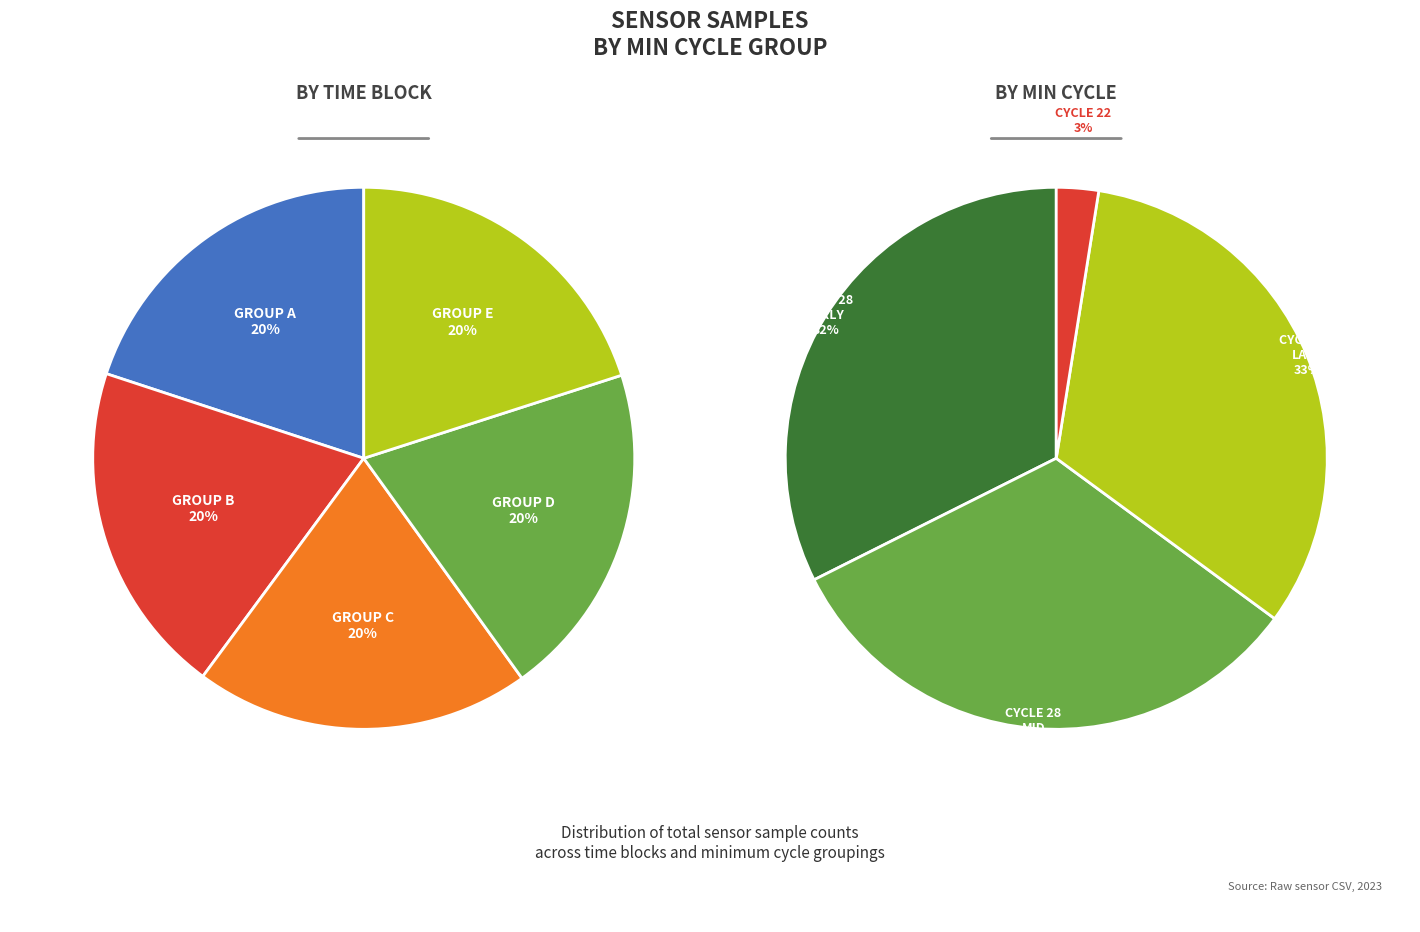

Do 14 and 11 together represent more than half of the pie?

No